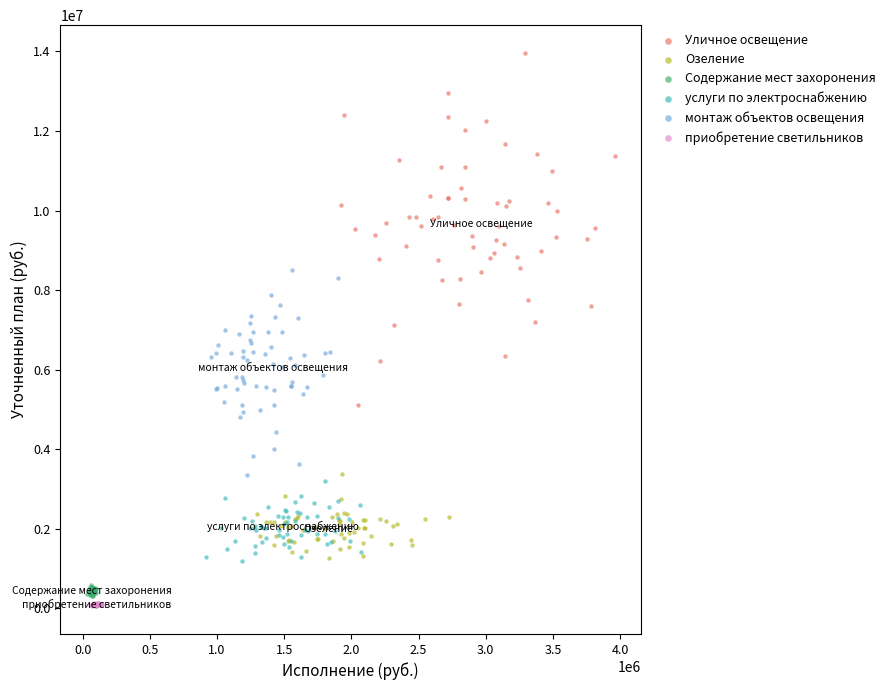

Which series has the widest spread of Y values?

Уличное освещение